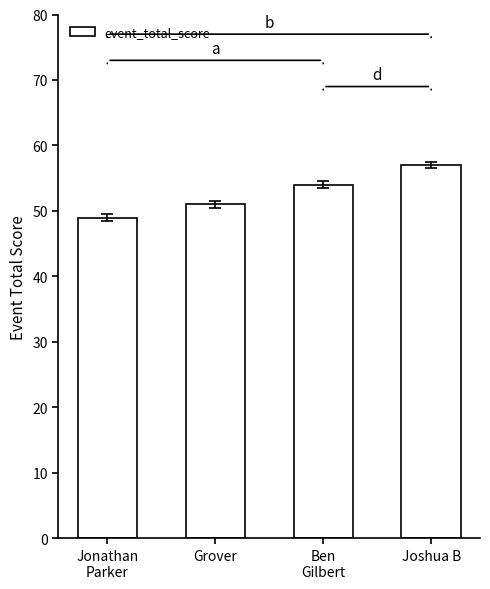

What is the minimum value shown in the chart?

49